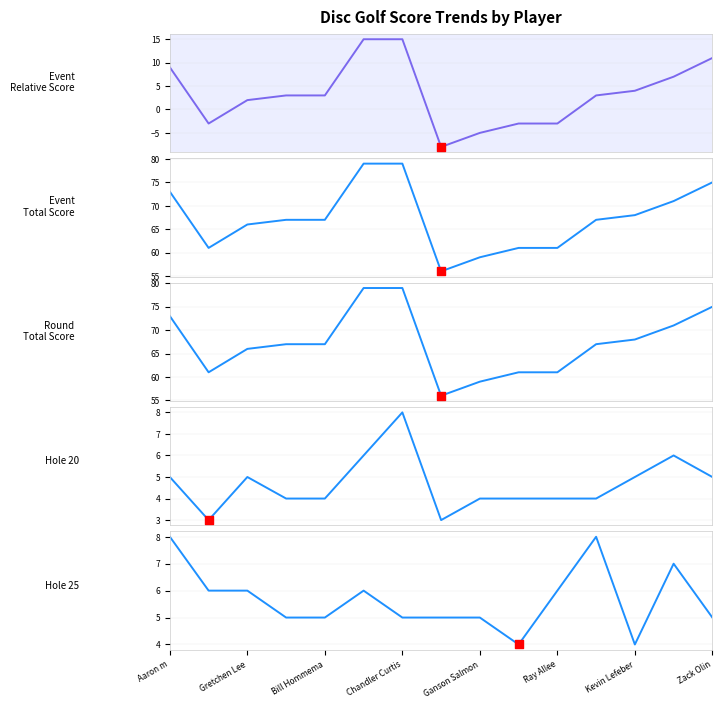

At how many categories does at least one series exceed 65?

10